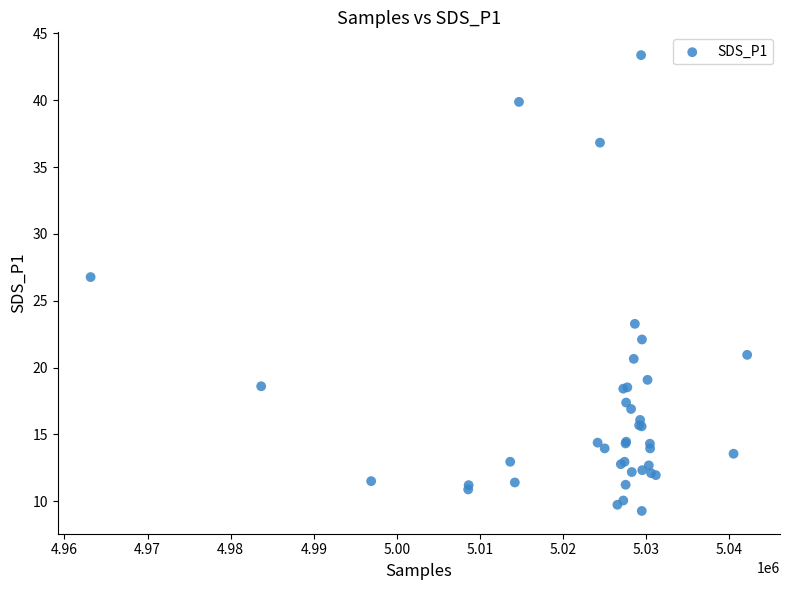

What Y value in the scatter plot is closest to 26?

26.8